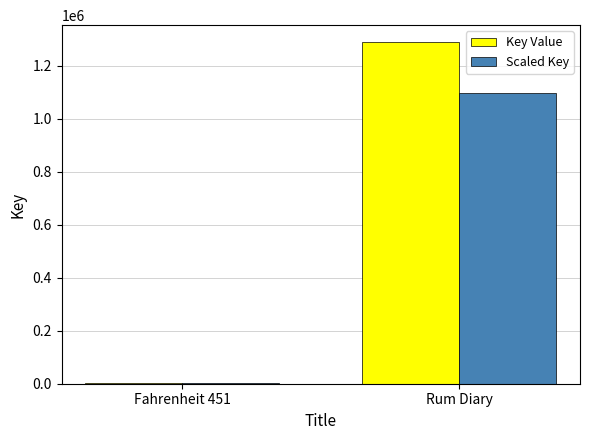

What is the sum of all Key Value values?

1291703.0